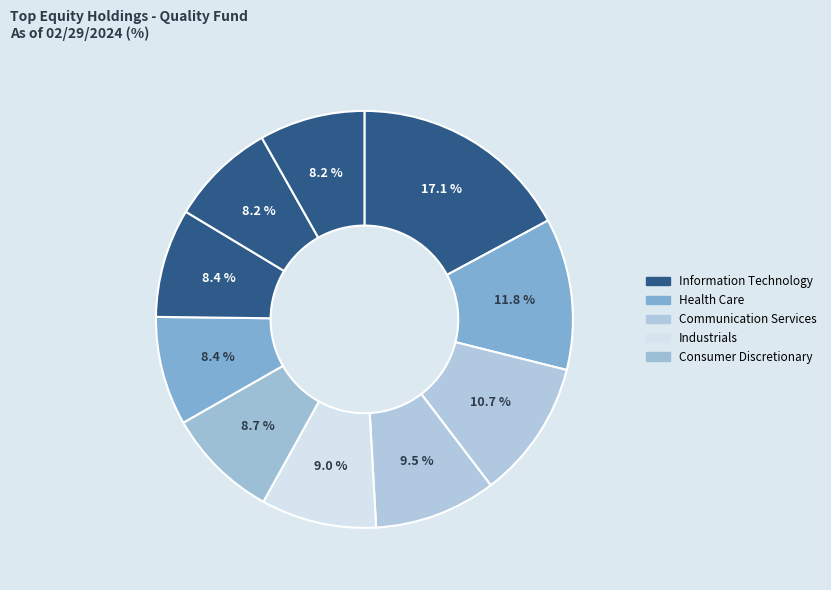

How many segments does this pie chart have?

10